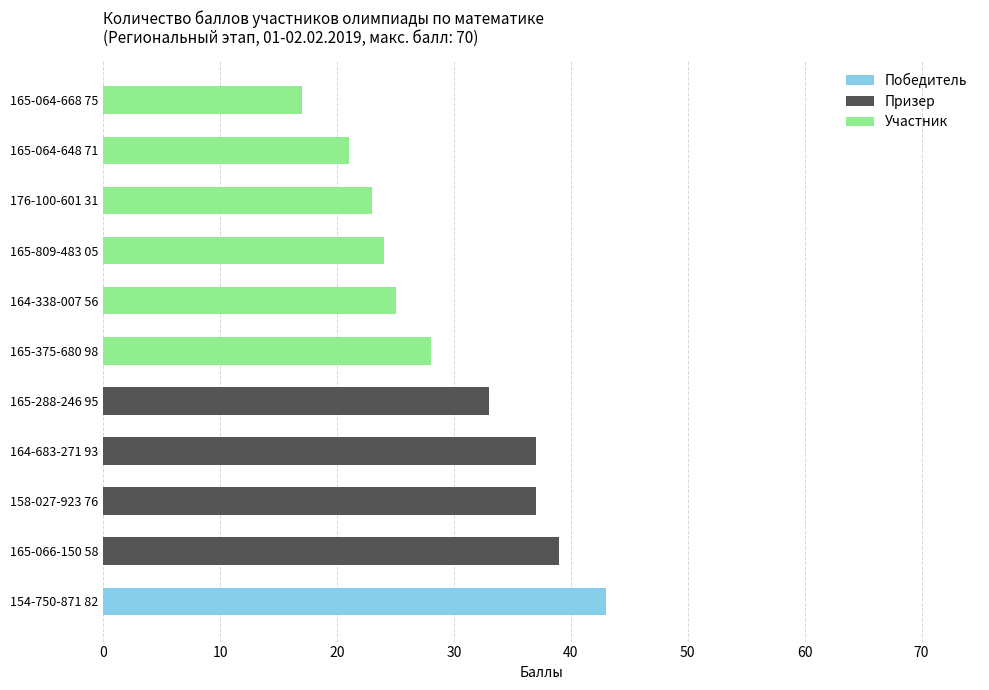

Is it true that the value at 165-375-680 98 is 13?

False